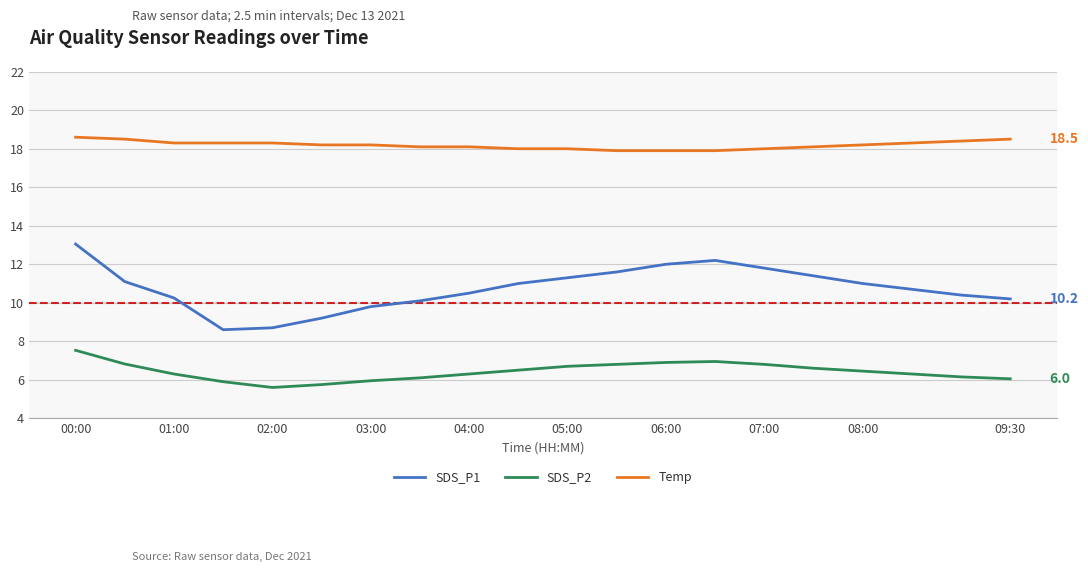

True or false: SDS_P1 and Temp cross at least once.

False